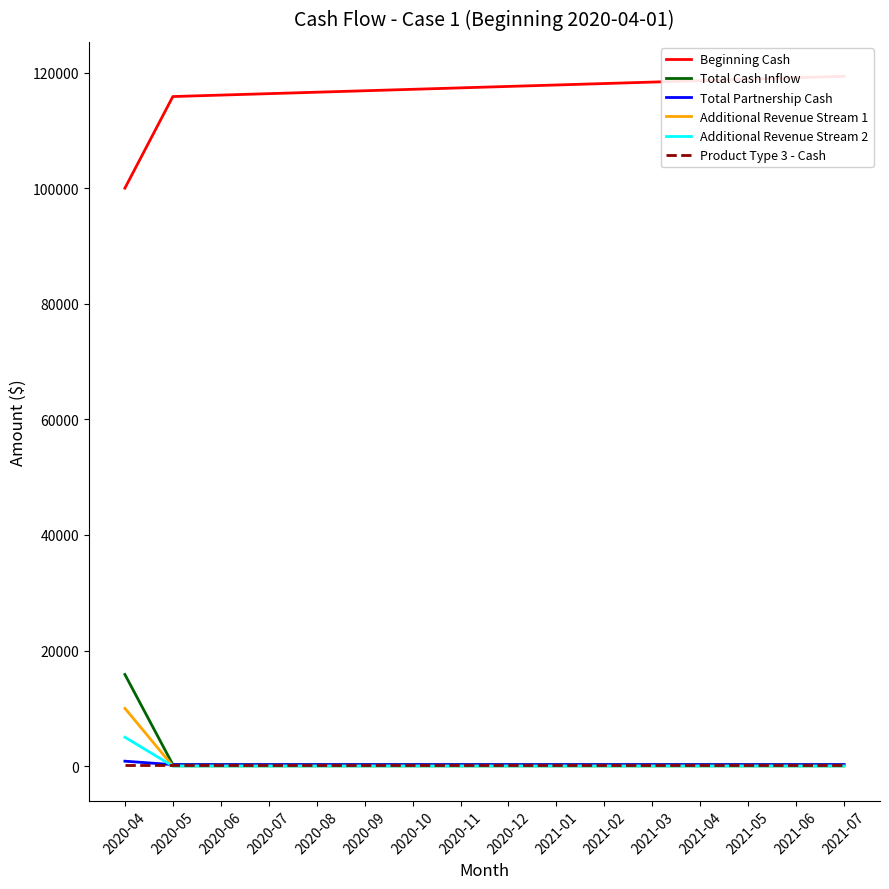

Which series has the largest range (max minus min)?

Beginning Cash